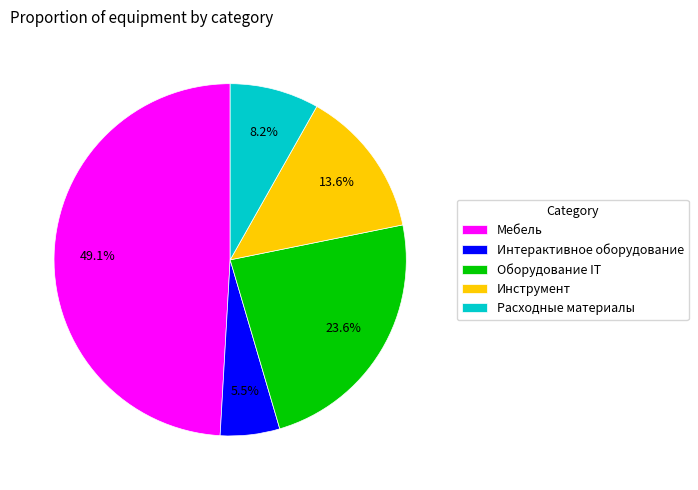

To the nearest percent, what is the average slice percentage?

20%